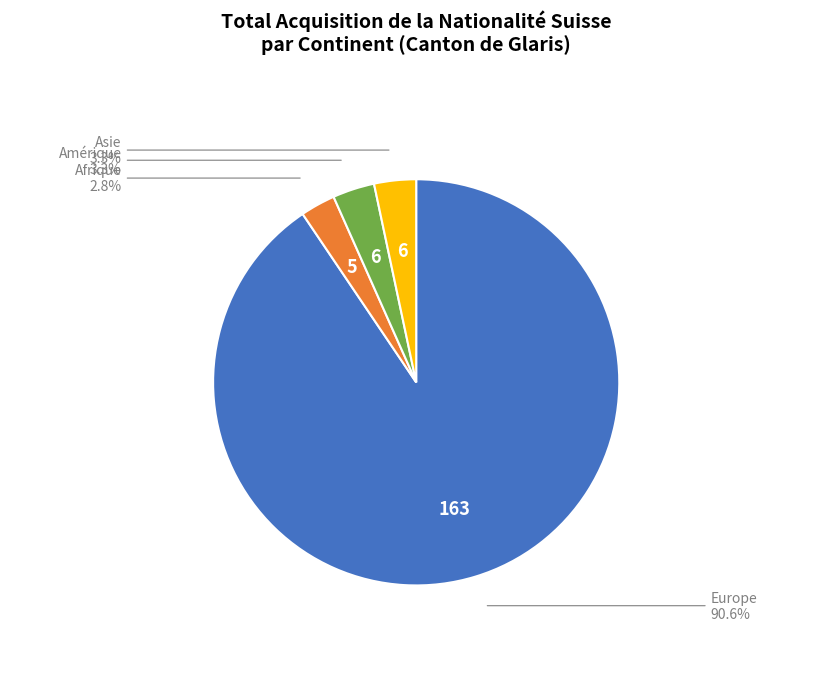

Approximately how many times larger is the value at Asie compared to Amérique?

1.0